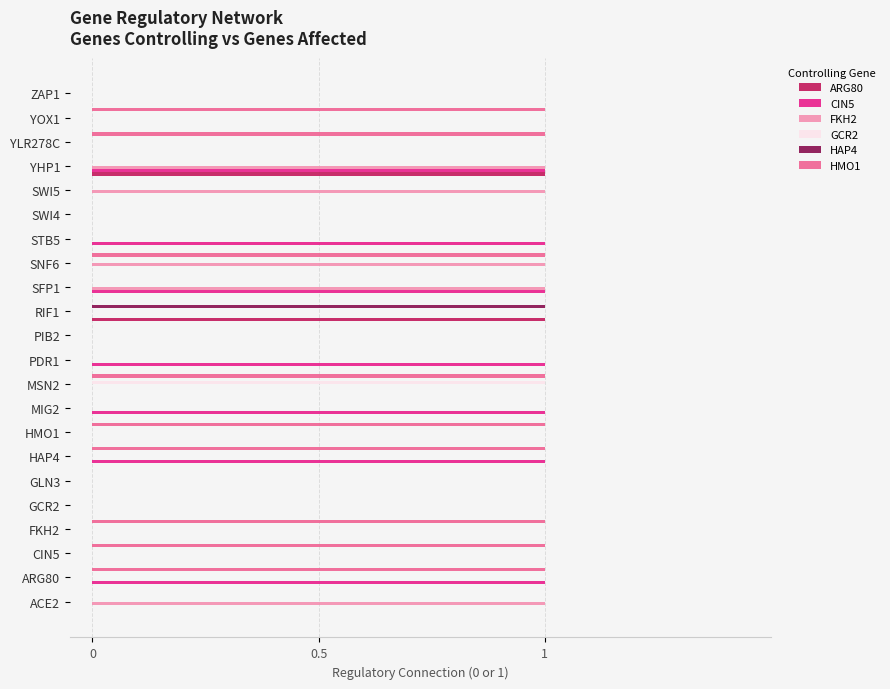

Which series changed the most between GCR2 and PDR1?

CIN5